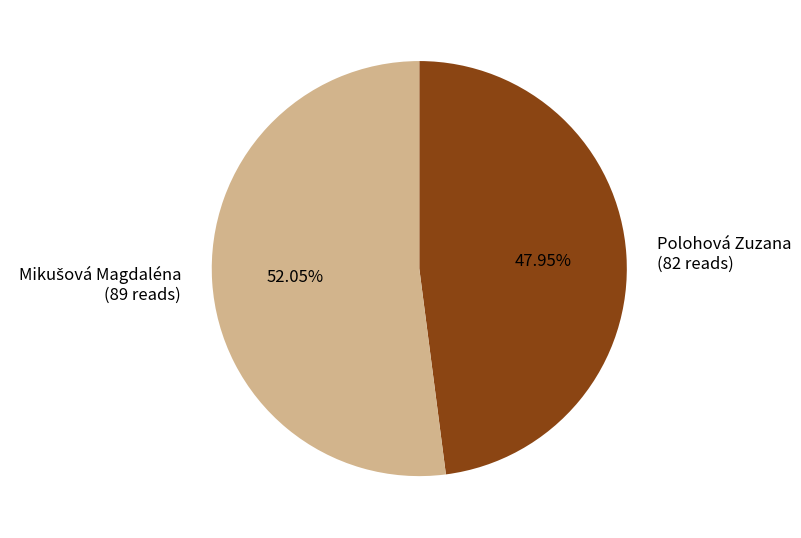

What is the smallest slice in the pie chart?

Polohová Zuzana